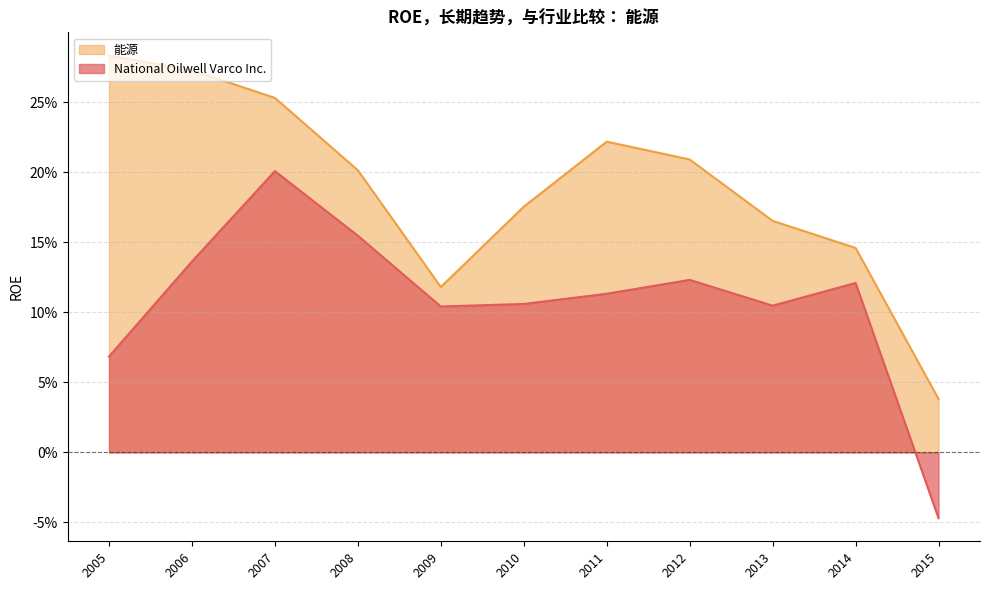

Which series has the largest range (max minus min)?

National Oilwell Varco Inc.